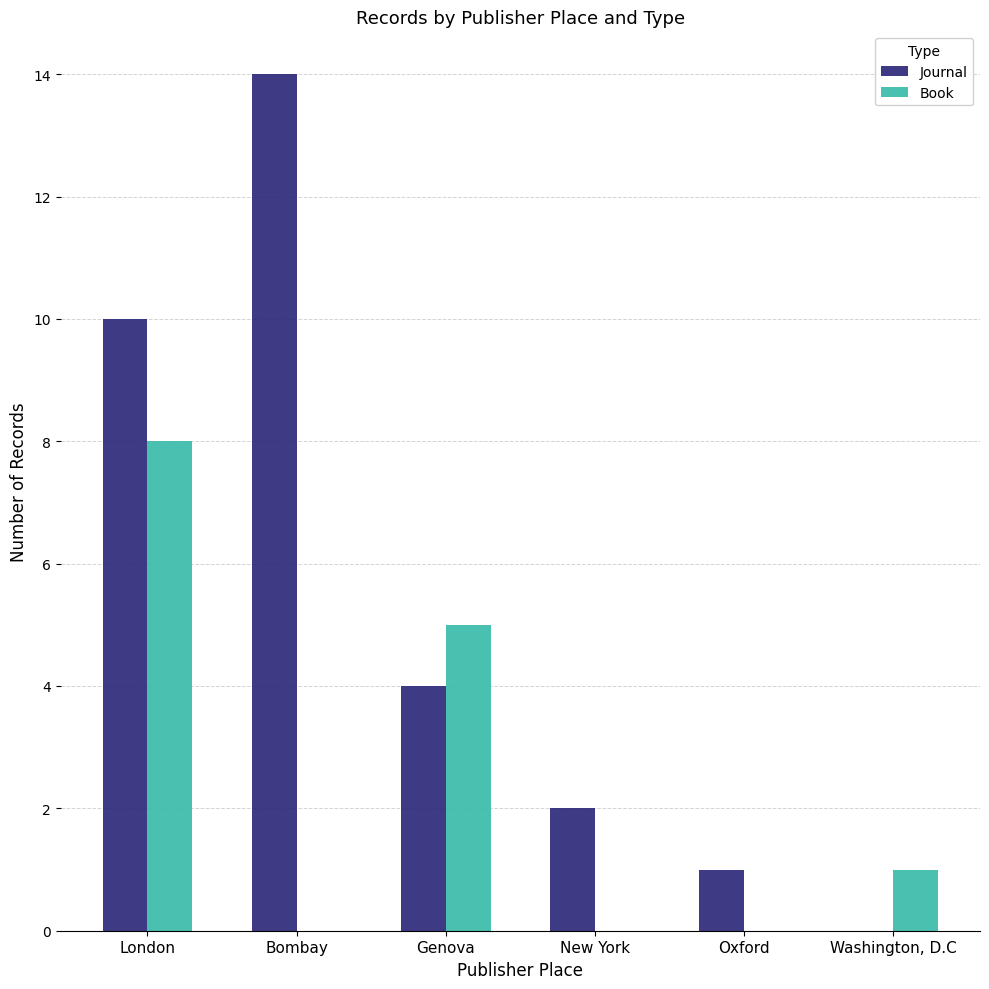

Which series has the largest range (max minus min)?

Journal